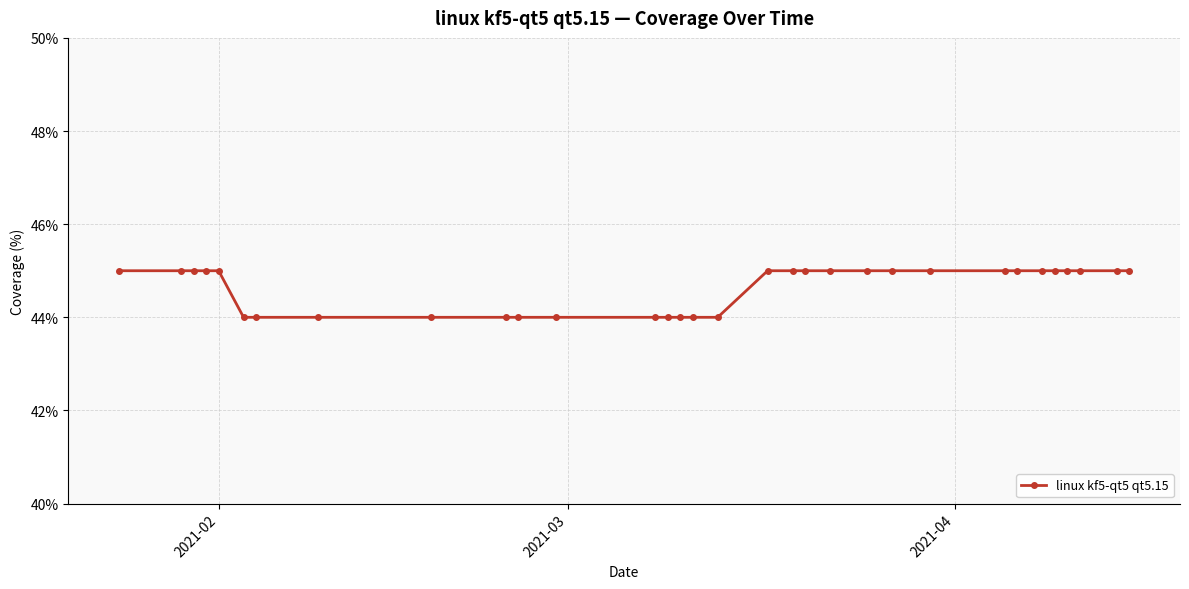

What is the average value?

45